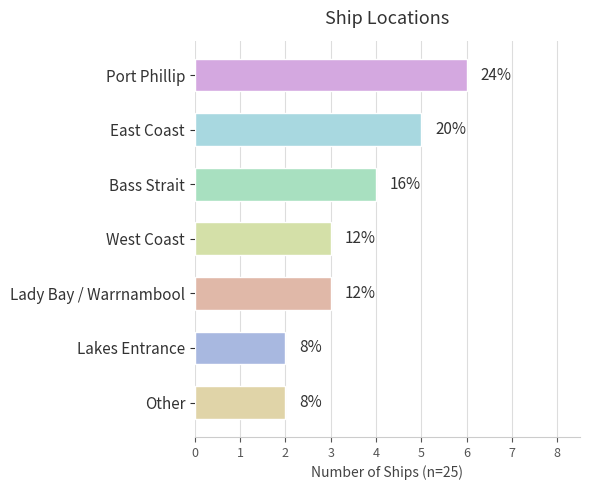

What is the change in value from Port Phillip to Other?

-4